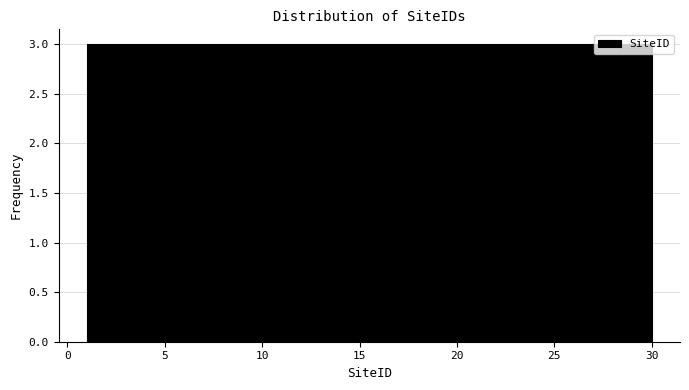

How tall is the bar that spans 24.2 to 27.1 on the x-axis? Neither the bar edges nor the heights are printed on the chart, so give them approximately, as read against the axes.

3